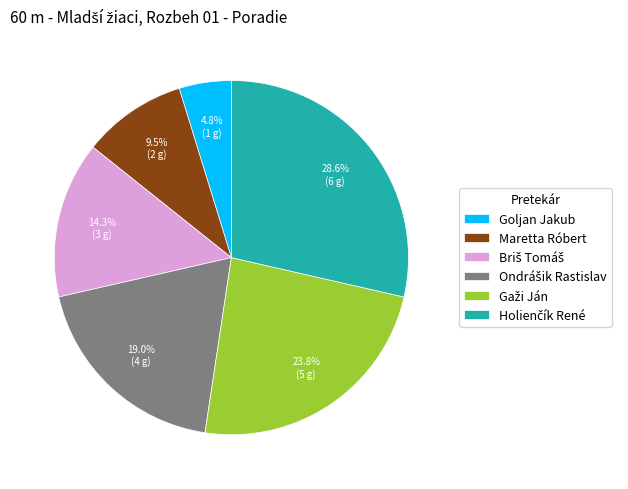

Count the number of slices in the pie.

6